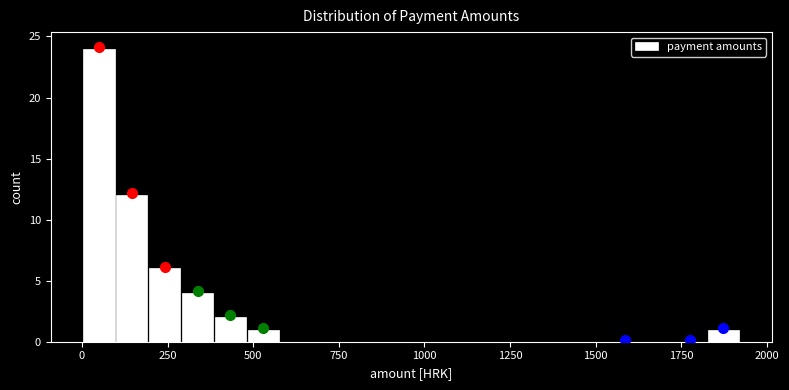

Around what value on the x-axis is the tallest bar? Give the approximate position of its centre, as read against the axis.

50